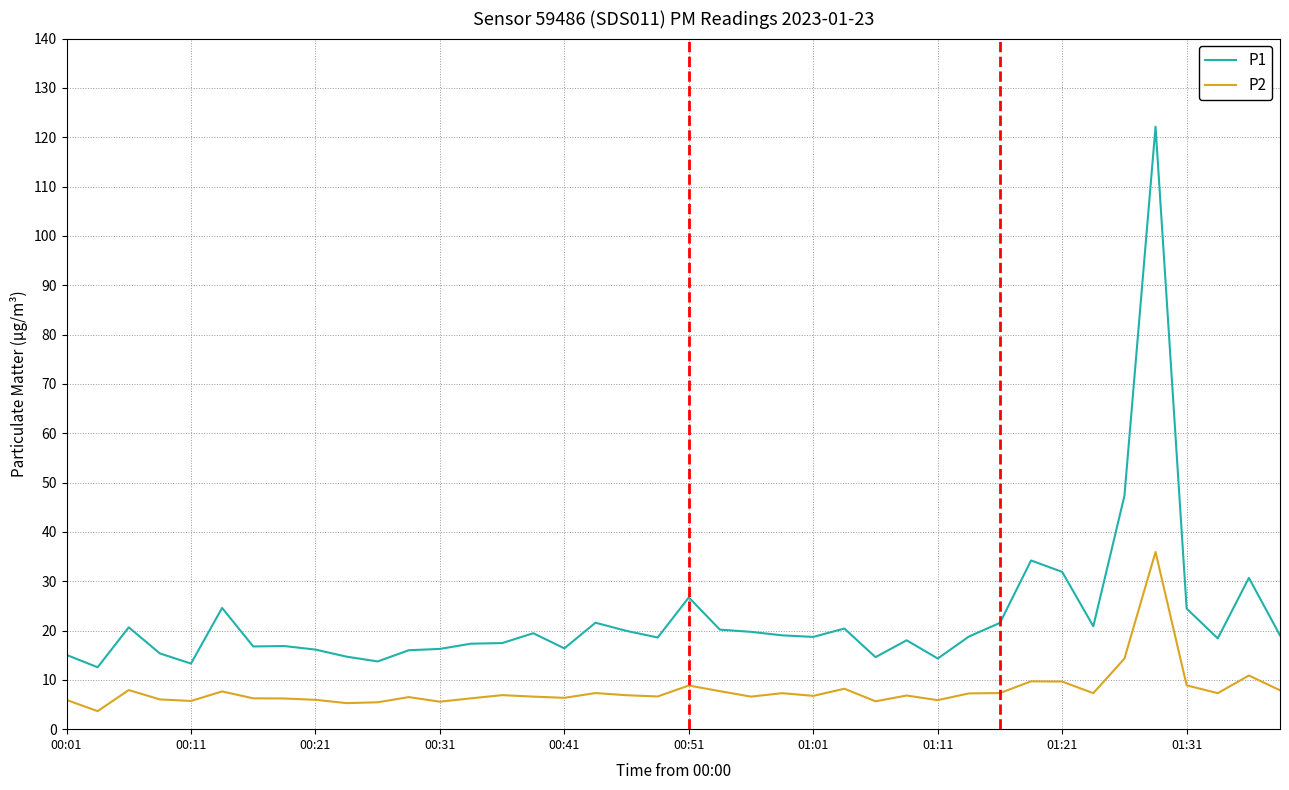

What is the highest value of the P2 series?

35.9